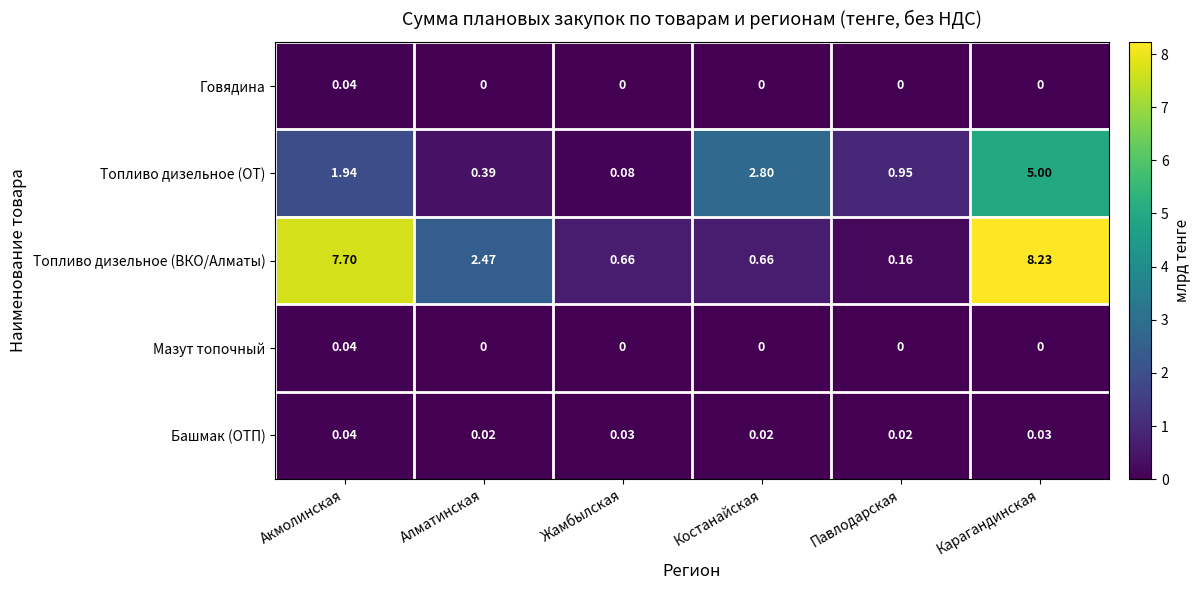

List the labels in order of Топливо дизельное (ОТ) value, largest first.

Карагандинская, Костанайская, Акмолинская, Павлодарская, Алматинская, Жамбылская